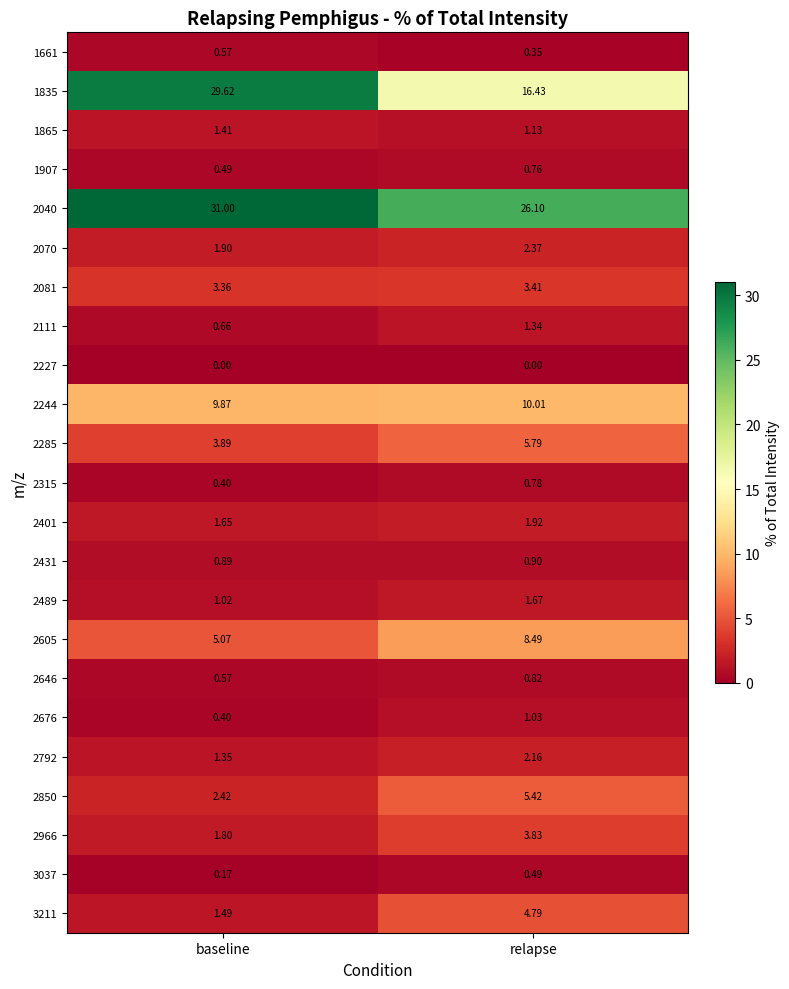

Where is 2431 nearest to the value 0?

baseline